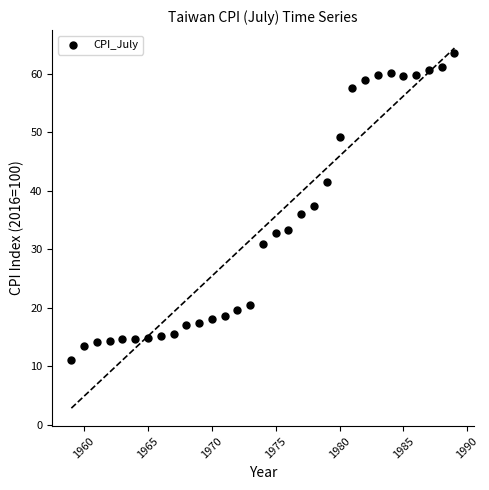

What is the range of Y values (max minus min)?

52.5